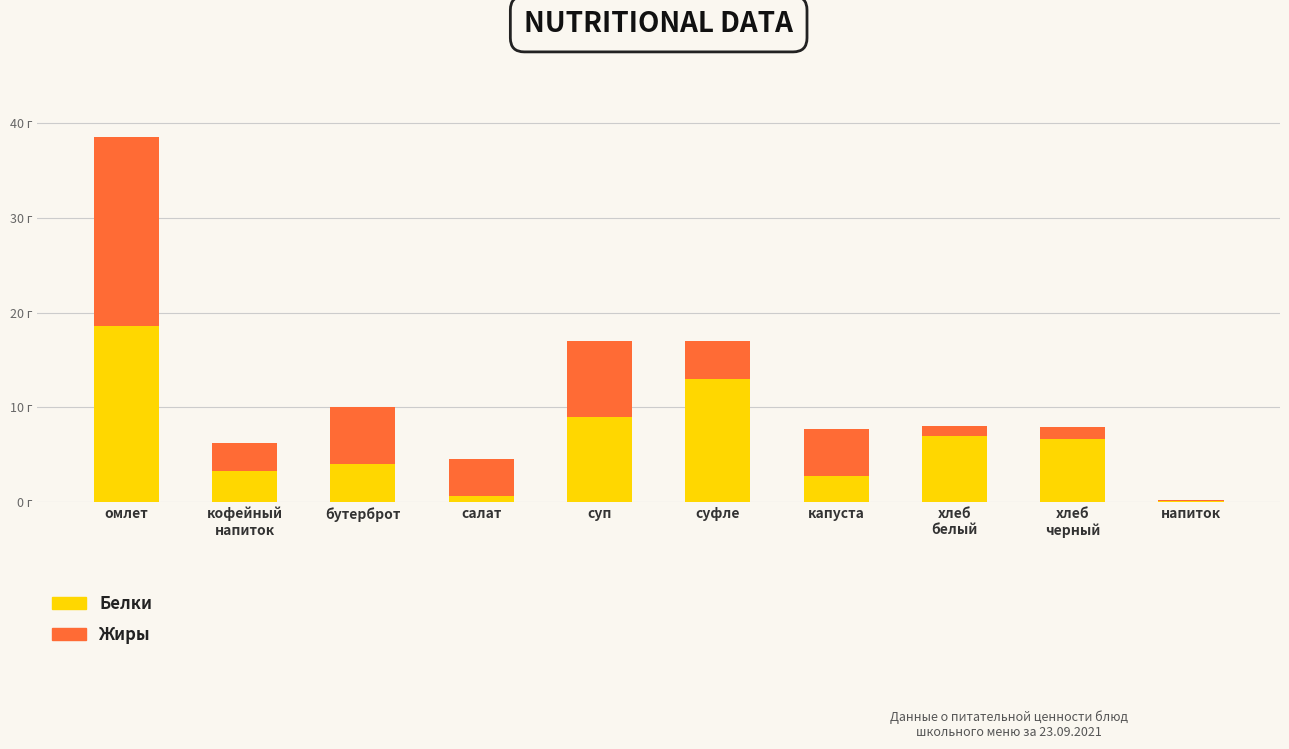

What is the maximum value for Белки?

18.6